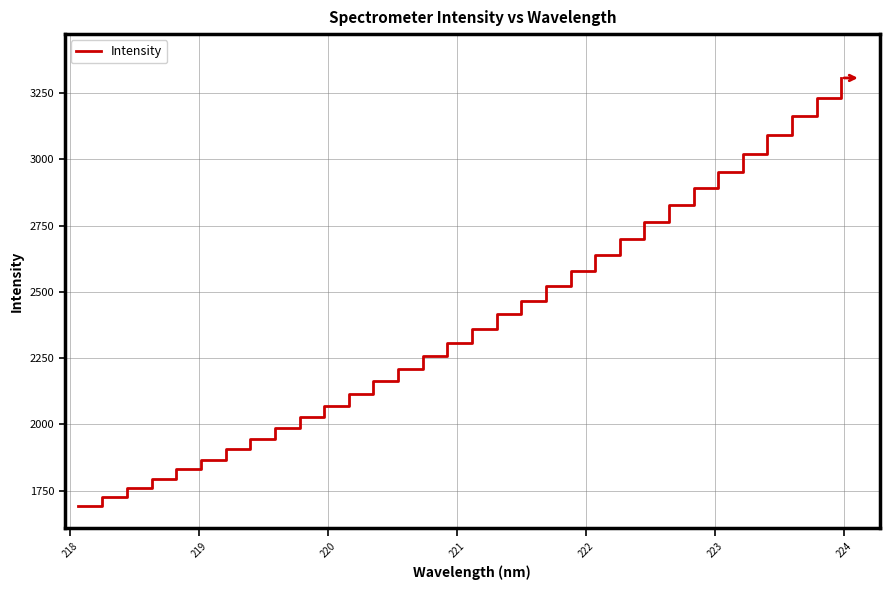

Reading right to left, what are all the values shown in this chart?

3306.8	3231.7	3162.3	3092.1	3020.4	2953.9	2892.1	2826.7	2762.1	2701.3	2640.2	2579.9	2520.7	2467.2	2417.9	2361.9	2308.1	2258.6	2209.5	2162.4	2114.7	2070.0	2027.9	1986.5	1945.1	1906.0	1866.8	1830.9	1795.2	1758.9	1726.2	1694.4